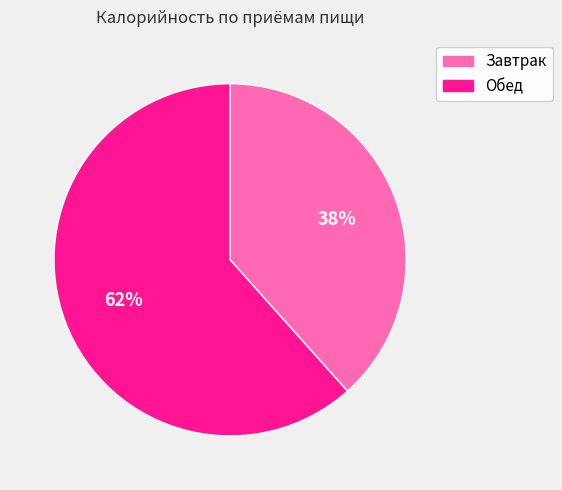

Which slice is the largest?

Обед